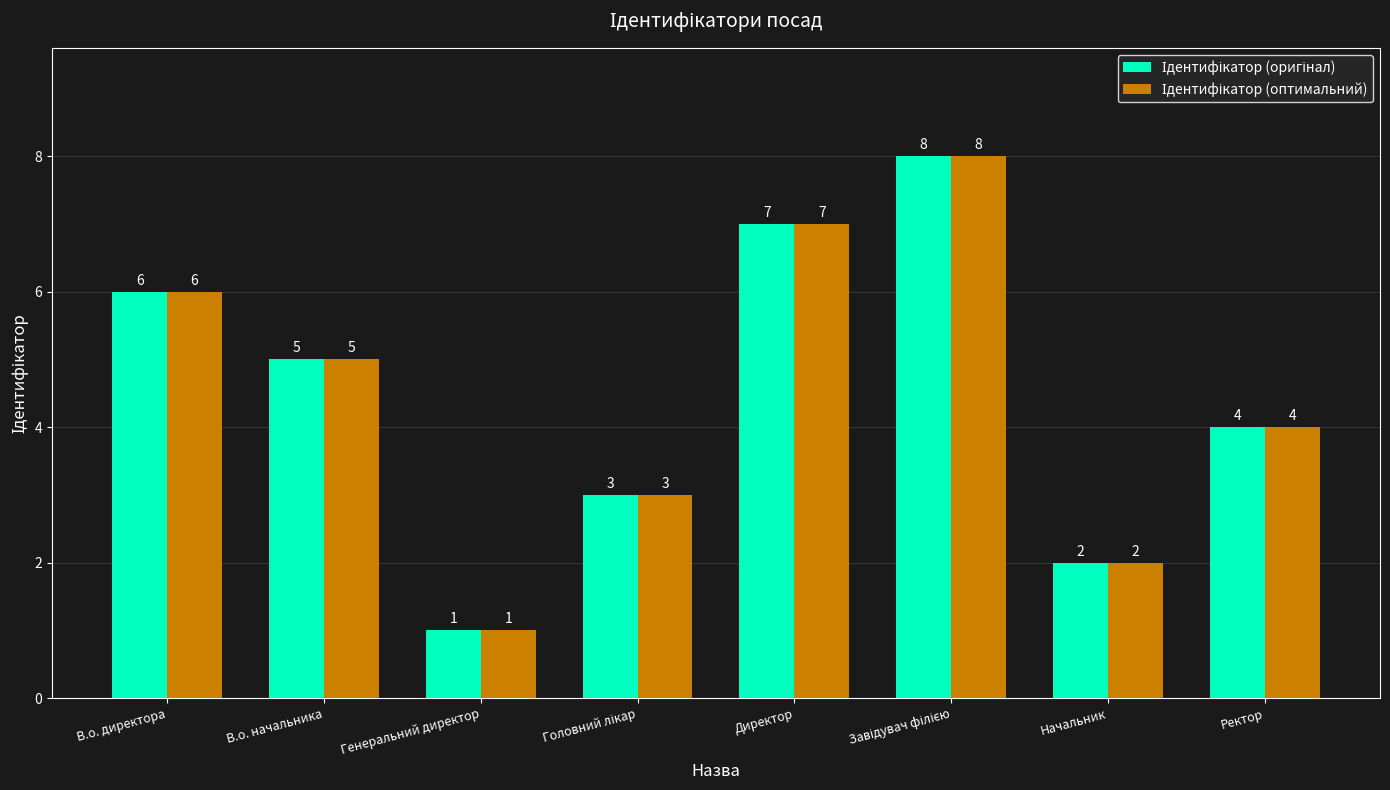

What is the greatest value displayed?

8